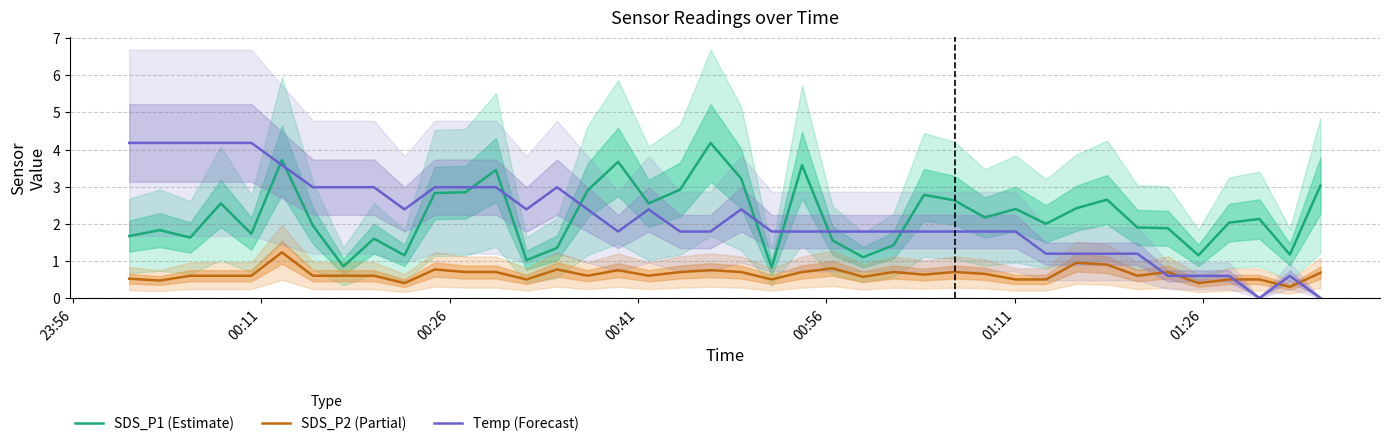

True or false: SDS_P1 (Estimate) has more than 0 points higher than both neighbors.

True